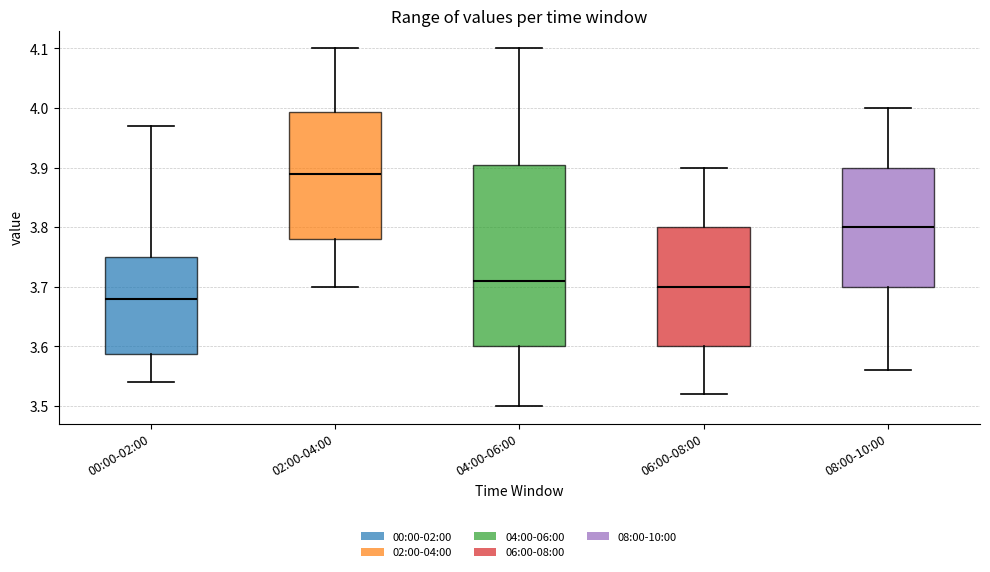

Which box is the tallest, from its lower edge to its upper edge?

04:00-06:00